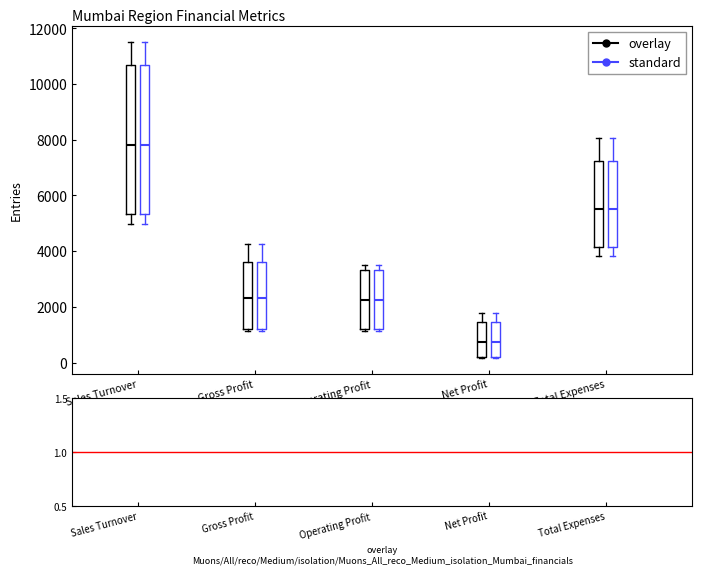

Reading left to right, transcribe this box plot: for each box, give where its median line is, the range the box spans, and where its two whiskers end, as read against the y-axis. The values are not printed on the chart, so give them approximately, as read against the axis.

Sales Turnover (overlay): median 7800, box 5400 to 10600, whiskers 5000 to 11600
Sales Turnover (standard): median 7800, box 5400 to 10600, whiskers 5000 to 11600
Gross Profit (overlay): median 2200, box 1200 to 3600, whiskers 1200 (just below the box's lower edge) to 4200
Gross Profit (standard): median 2200, box 1200 to 3600, whiskers 1200 (just below the box's lower edge) to 4200
Operating Profit (overlay): median 2200, box 1200 to 3400, whiskers 1200 (just below the box's lower edge) to 3600
Operating Profit (standard): median 2200, box 1200 to 3400, whiskers 1200 (just below the box's lower edge) to 3600
Net Profit (overlay): median 800, box 200 to 1400, whiskers 200 to 1800
Net Profit (standard): median 800, box 200 to 1400, whiskers 200 to 1800
Total Expenses (overlay): median 5600, box 4200 to 7200, whiskers 3800 to 8000
Total Expenses (standard): median 5600, box 4200 to 7200, whiskers 3800 to 8000